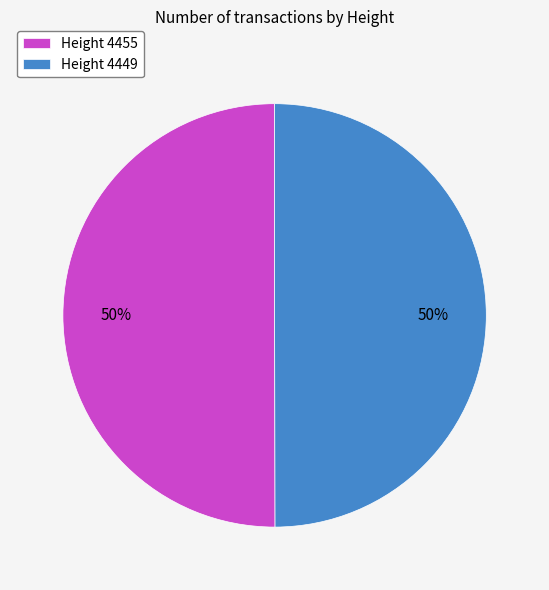

Is the sum of Height 4455 and Height 4449 greater than half?

Yes